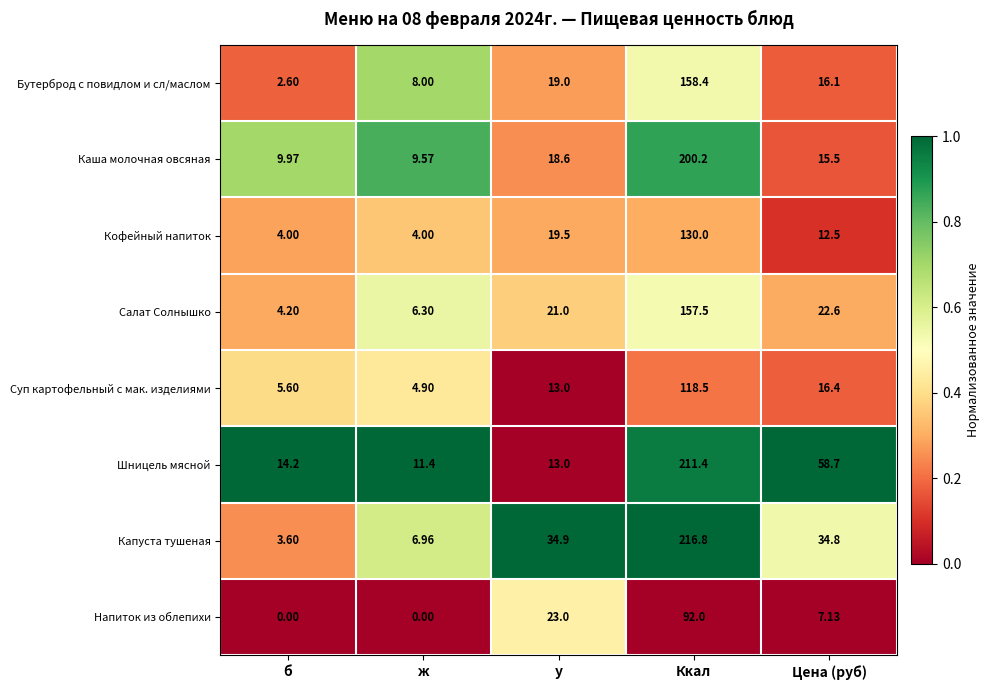

Which series has the largest total across all categories?

Шницель мясной